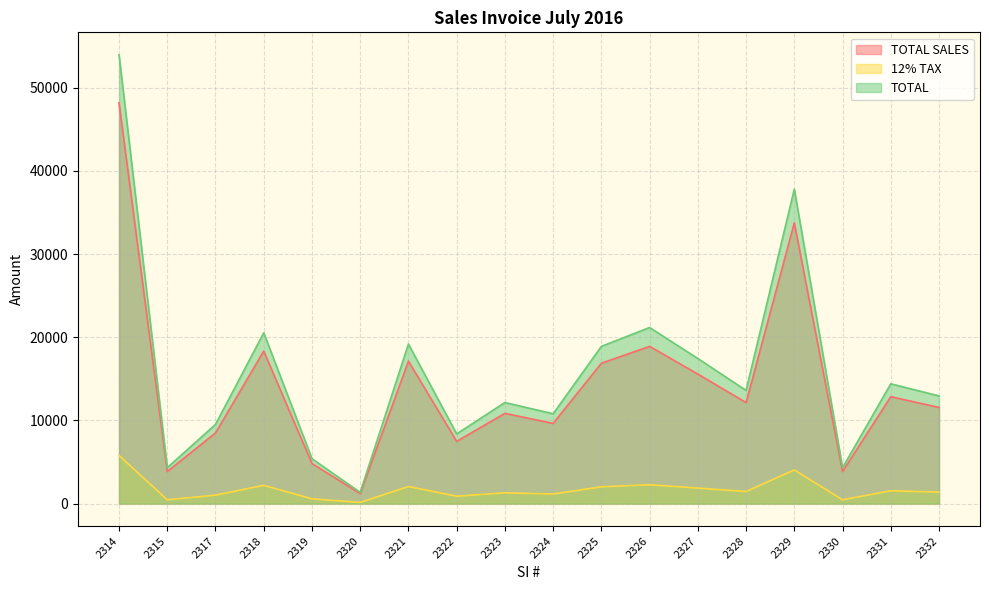

Which label corresponds to the smallest value in the chart?

2320